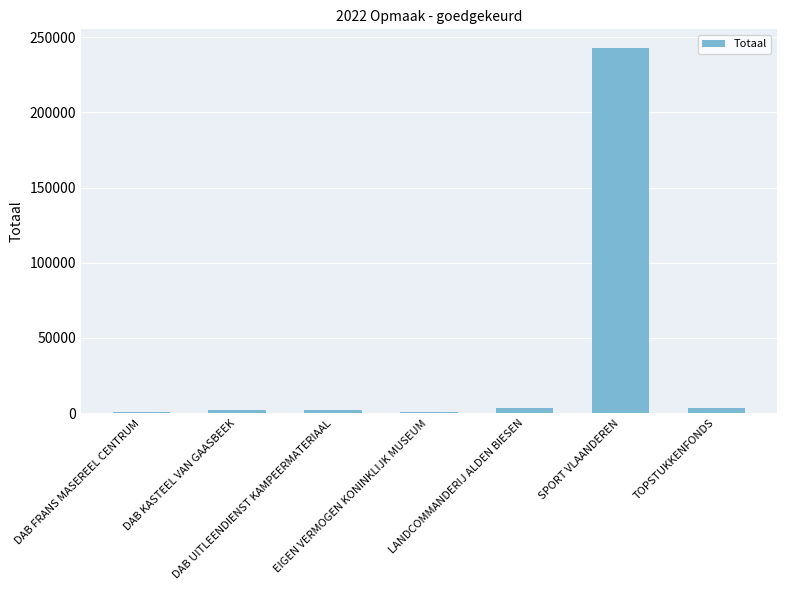

What is the greatest value displayed?

243144